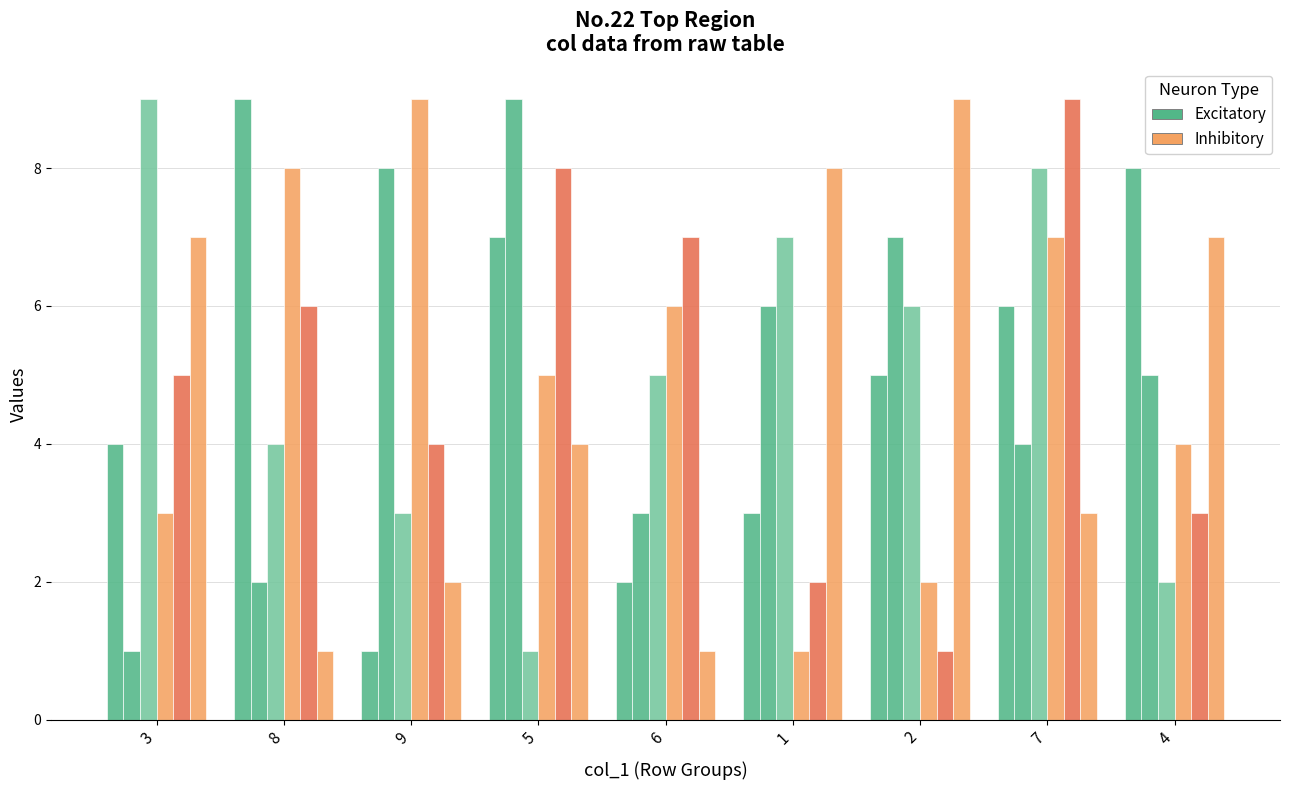

What is the label of the 5th bar from the right?

6